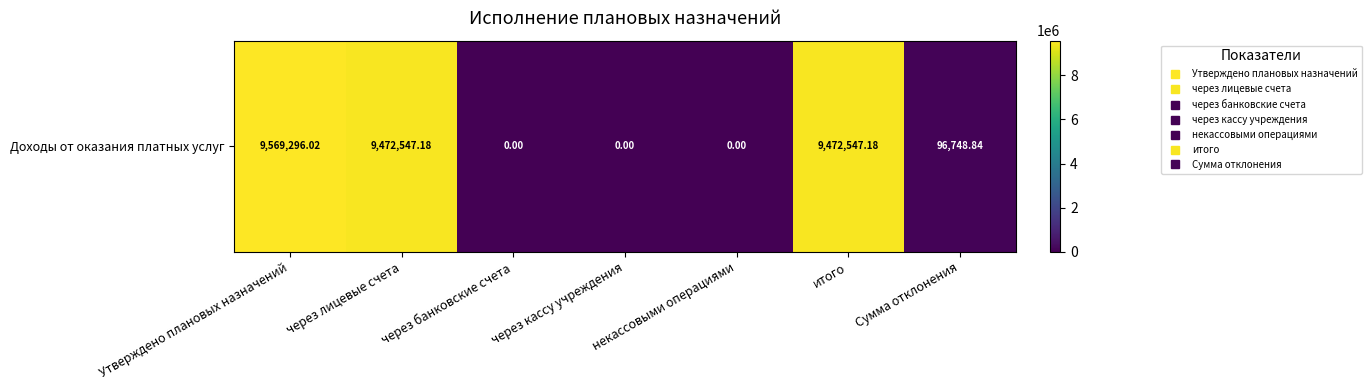

Reading left to right, list all the values displayed in this chart.

9569296.0	9472547.2	0.0	0.0	0.0	9472547.2	96748.8